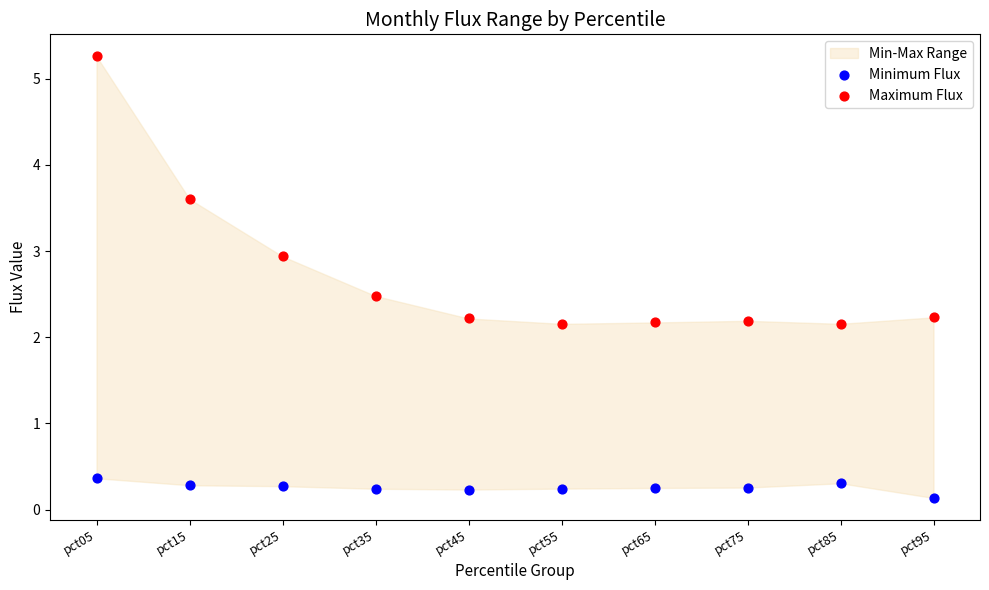

Across all data points, what is the range of Y values (max minus min)?

5.1